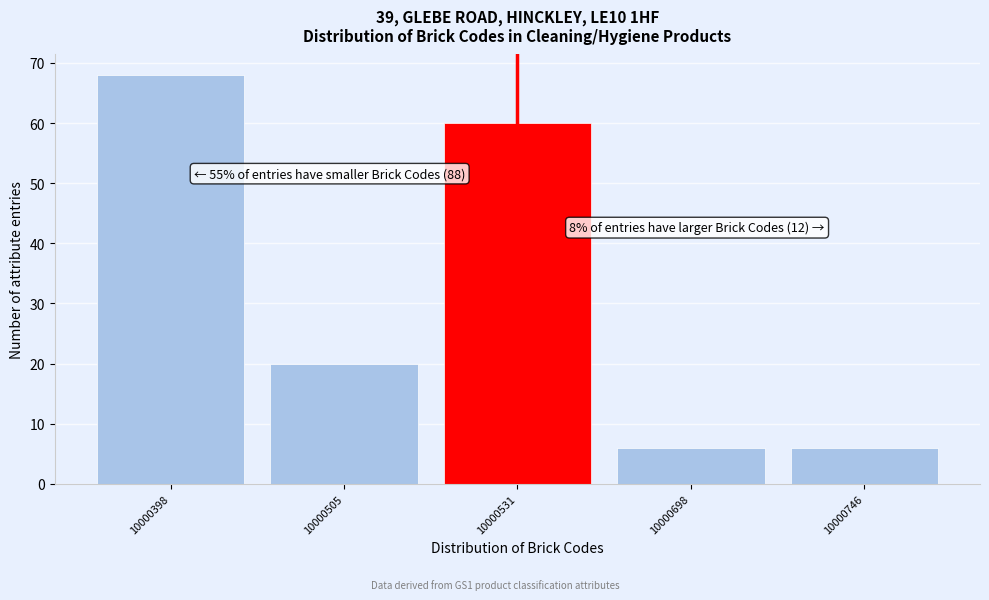

Reading left to right, transcribe all the data shown in this chart.

68	20	60	6	6